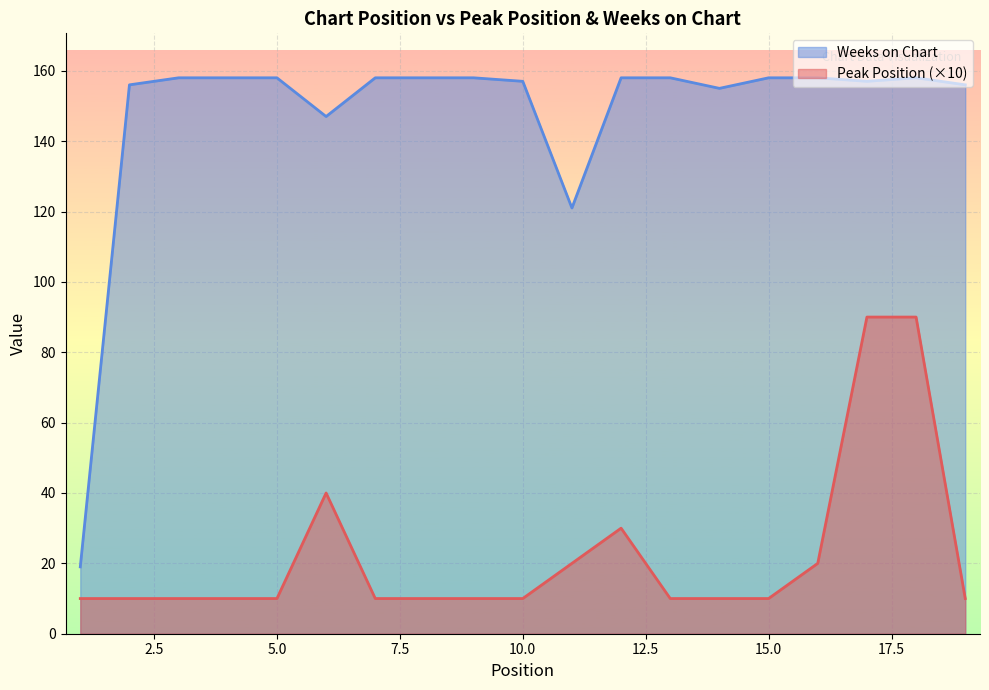

At which category does Peak Position reach its first local peak?

6